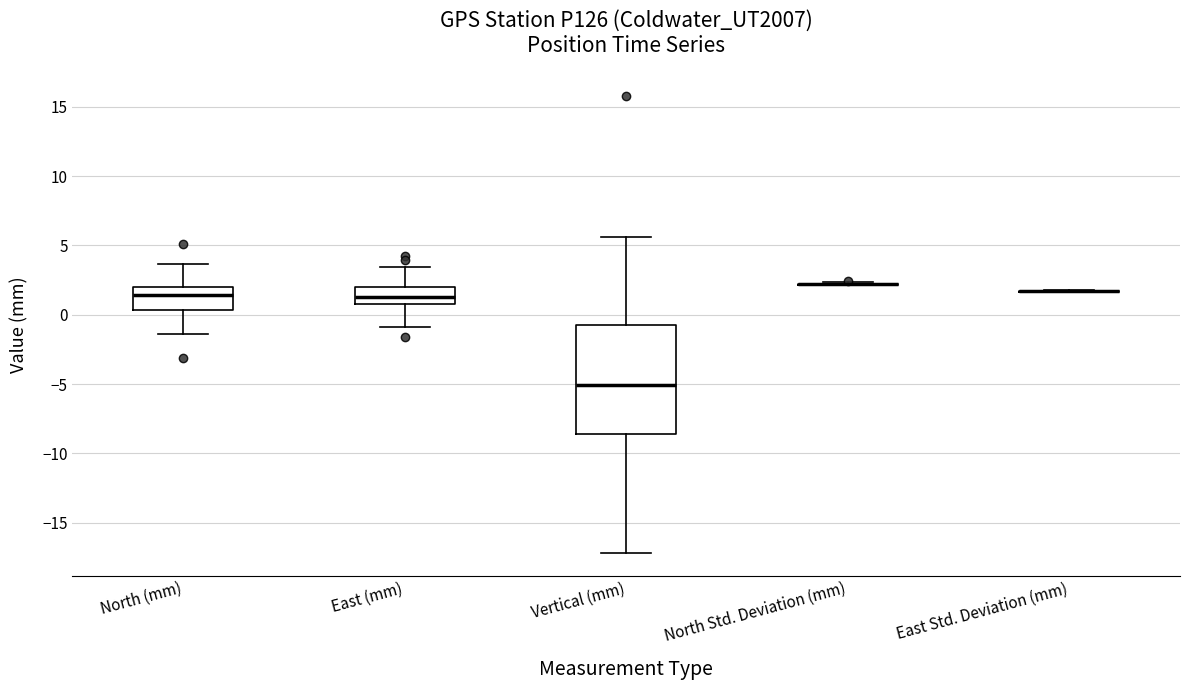

Comparing the boxes themselves (not the whiskers), which one is the tallest?

Vertical (mm)